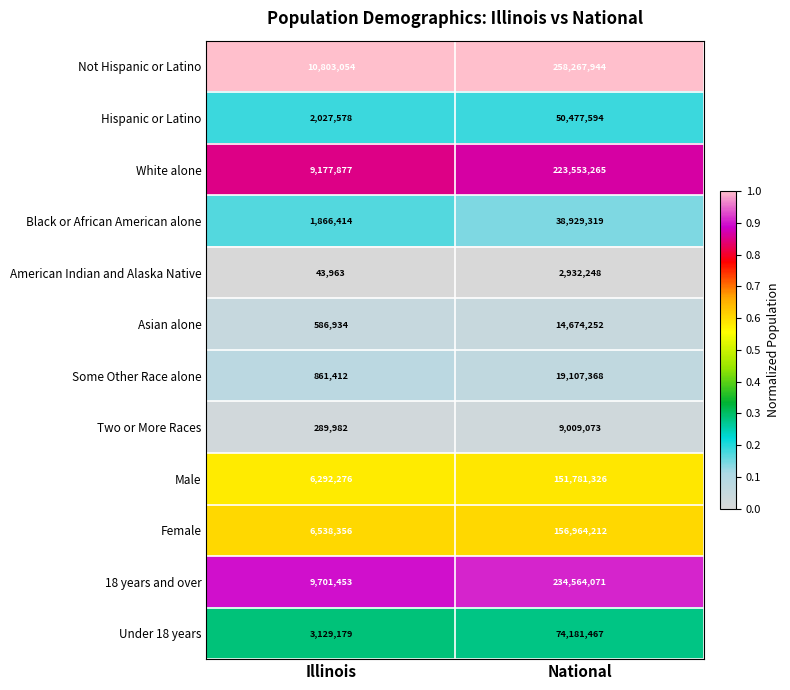

What is the sum of the 18 years and over values at Illinois and National?

244265524